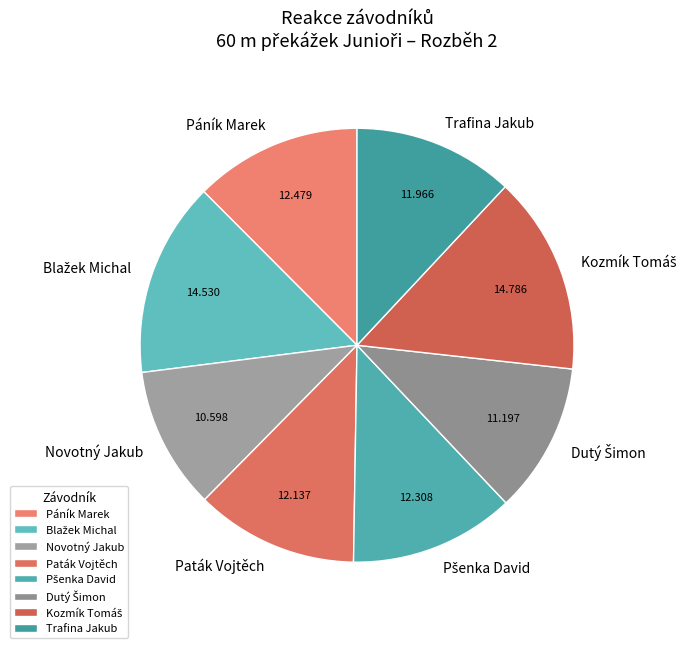

How many segments does this pie chart have?

8